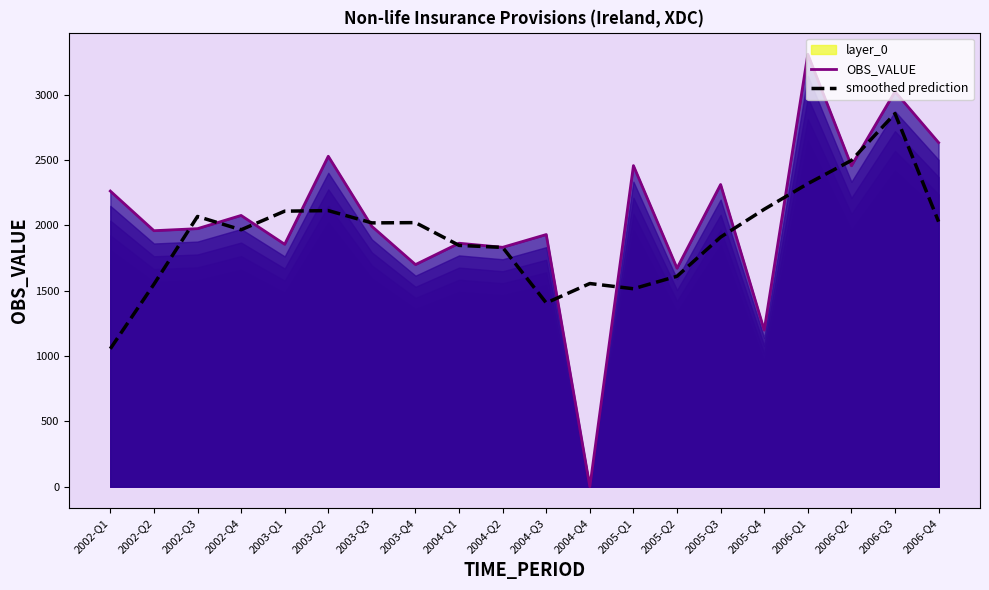

How many times do OBS_VALUE and smoothed prediction cross each other?

12